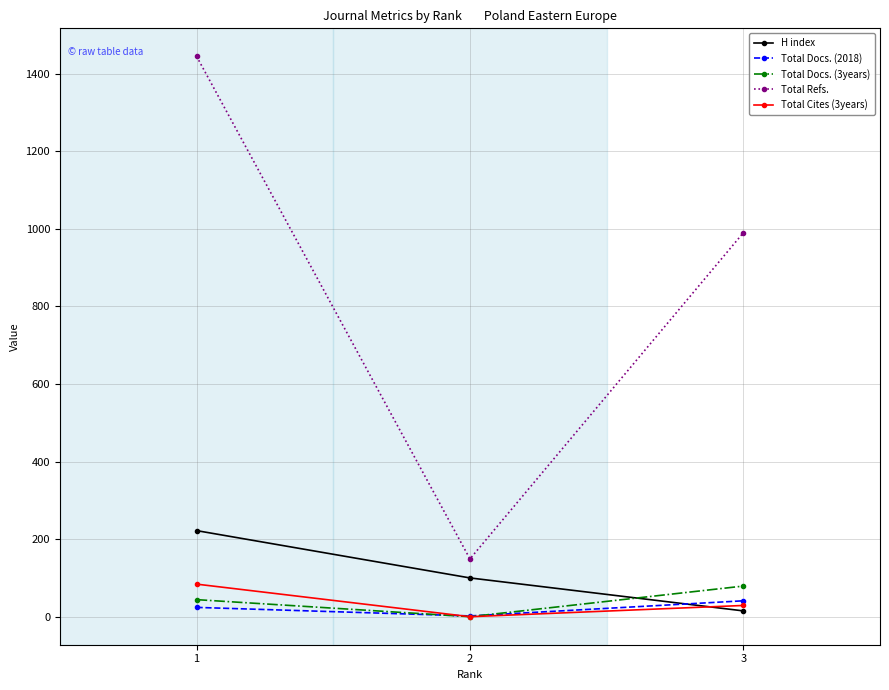

What is the greatest value displayed?

1445